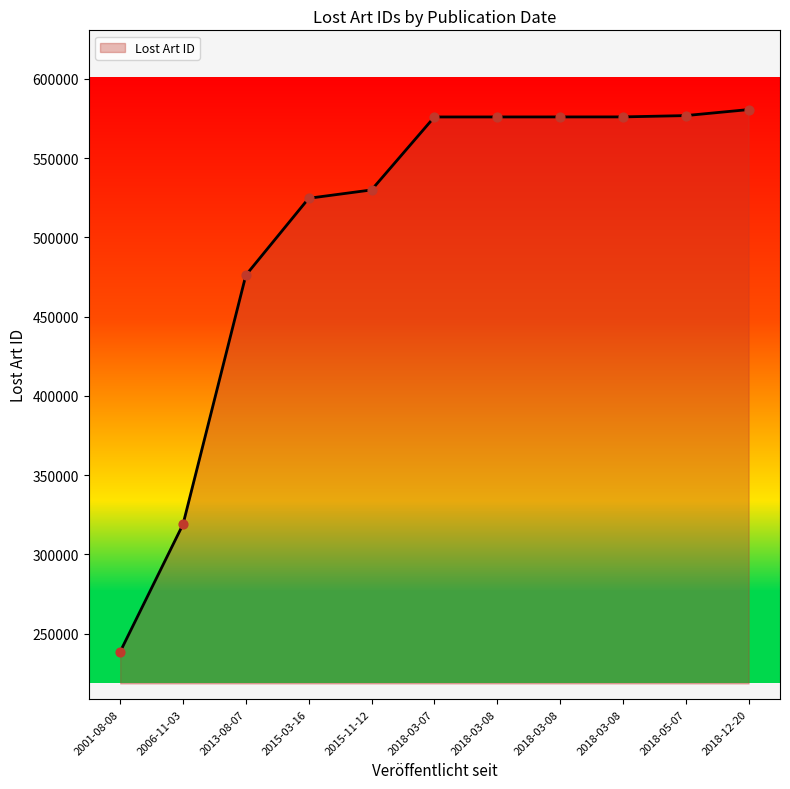

What is the ratio of the value at 2013-08-07 to the value at 2018-03-08?

0.8